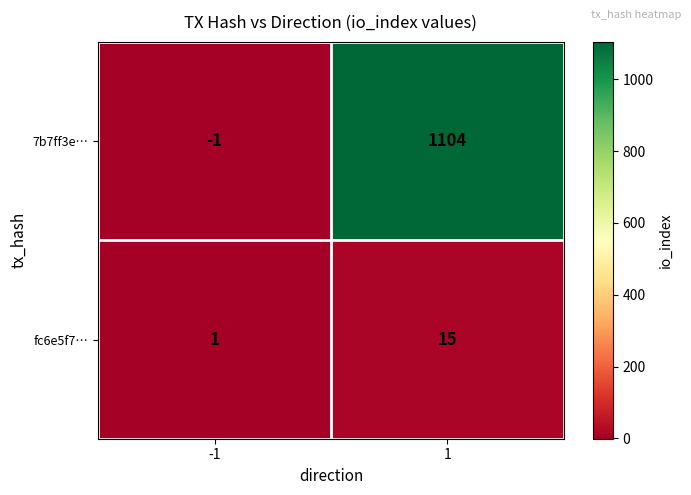

Reading left to right, transcribe all the data shown in this chart.

7b7ff3e…: -1	1104
fc6e5f7…: 1	15